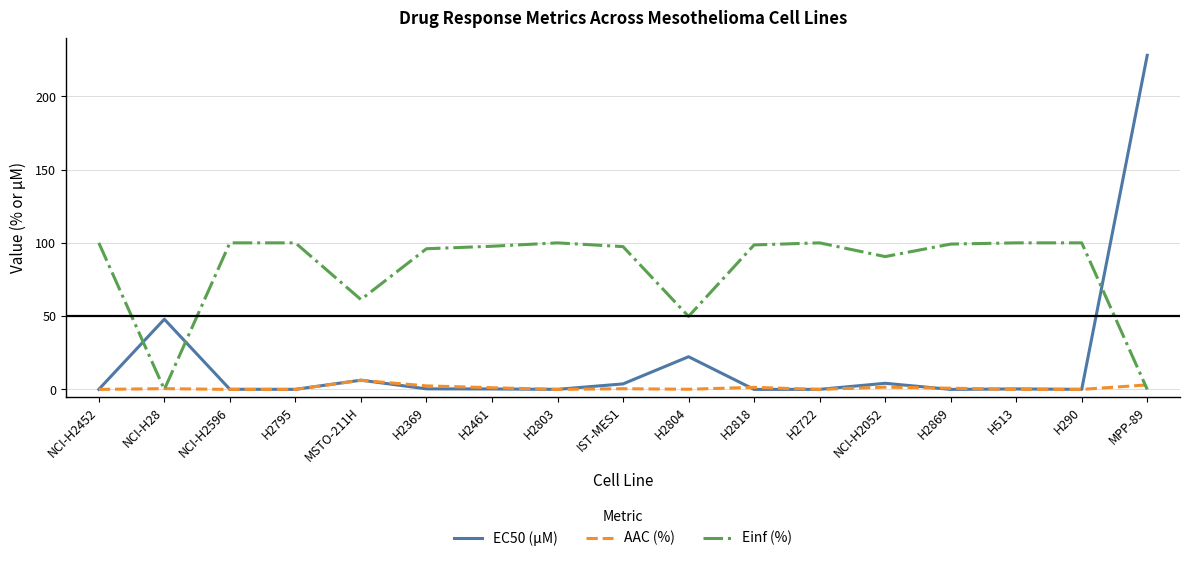

True or false: AAC (%) has a value of 0.0 at H2722.

True